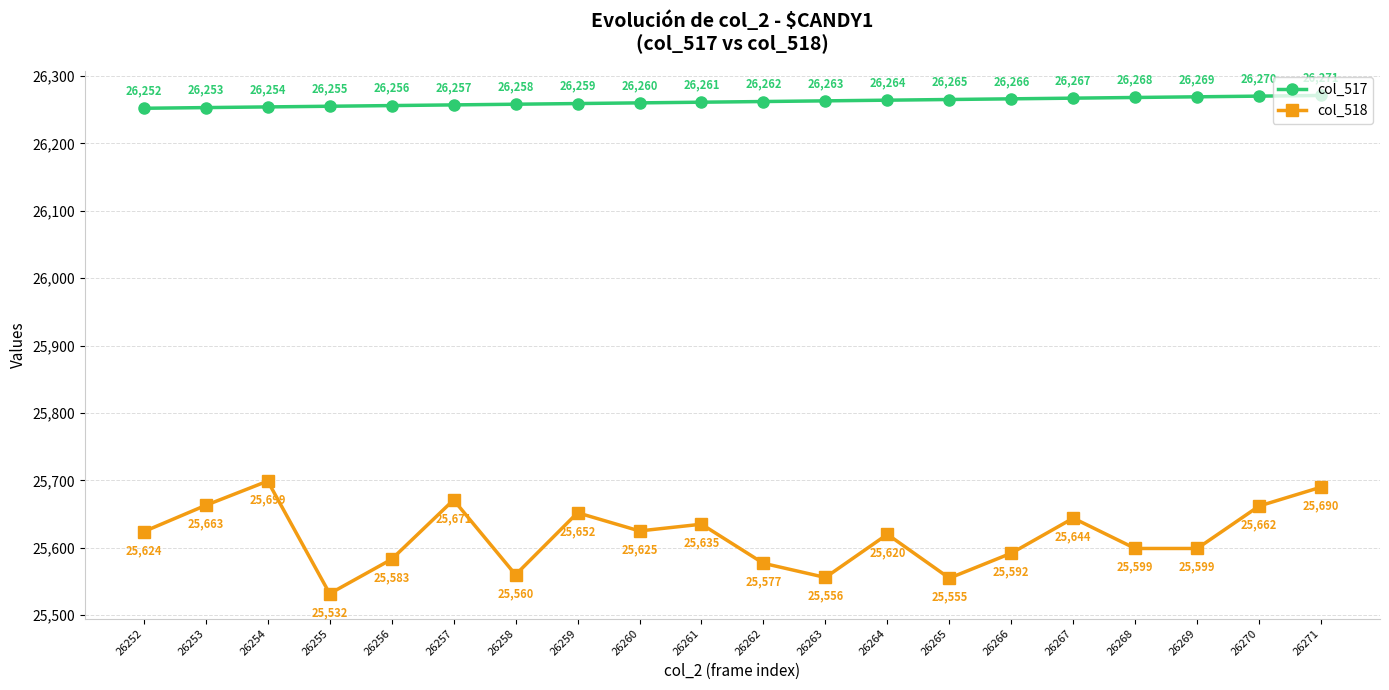

Does the chart have visible grid lines?

Yes